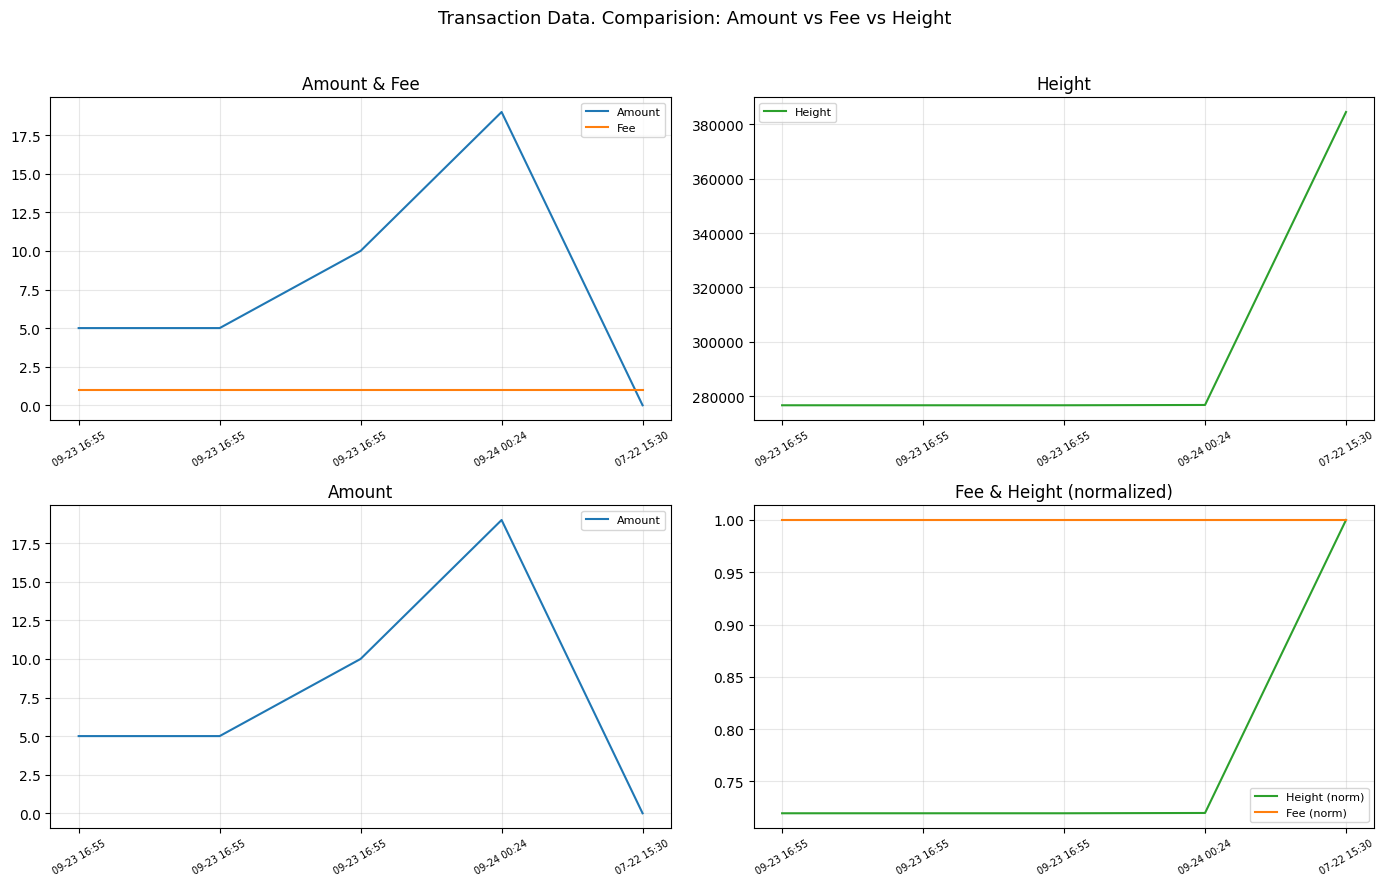

Reading right to left, transcribe all the data shown in this chart.

Amount: 07-22 15:30=0.0	09-24 00:24=19.0	09-23 16:55=10.0	09-23 16:55=5.0	09-23 16:55=5.0
Fee: 07-22 15:30=1.0	09-24 00:24=1.0	09-23 16:55=1.0	09-23 16:55=1.0	09-23 16:55=1.0
Height: 07-22 15:30=384491.0	09-24 00:24=276772.0	09-23 16:55=276664.0	09-23 16:55=276664.0	09-23 16:55=276664.0
Height (norm): 07-22 15:30=1.0	09-24 00:24=0.7	09-23 16:55=0.7	09-23 16:55=0.7	09-23 16:55=0.7
Fee (norm): 07-22 15:30=1.0	09-24 00:24=1.0	09-23 16:55=1.0	09-23 16:55=1.0	09-23 16:55=1.0